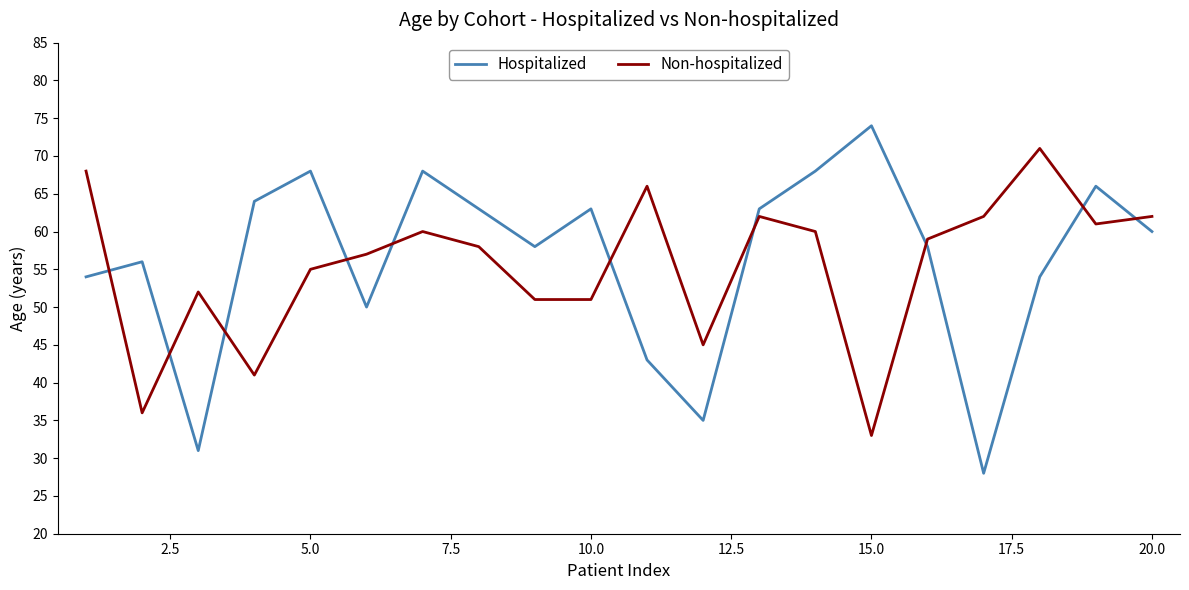

What is the difference between the second highest and second lowest values in the Non-hospitalized series?

32